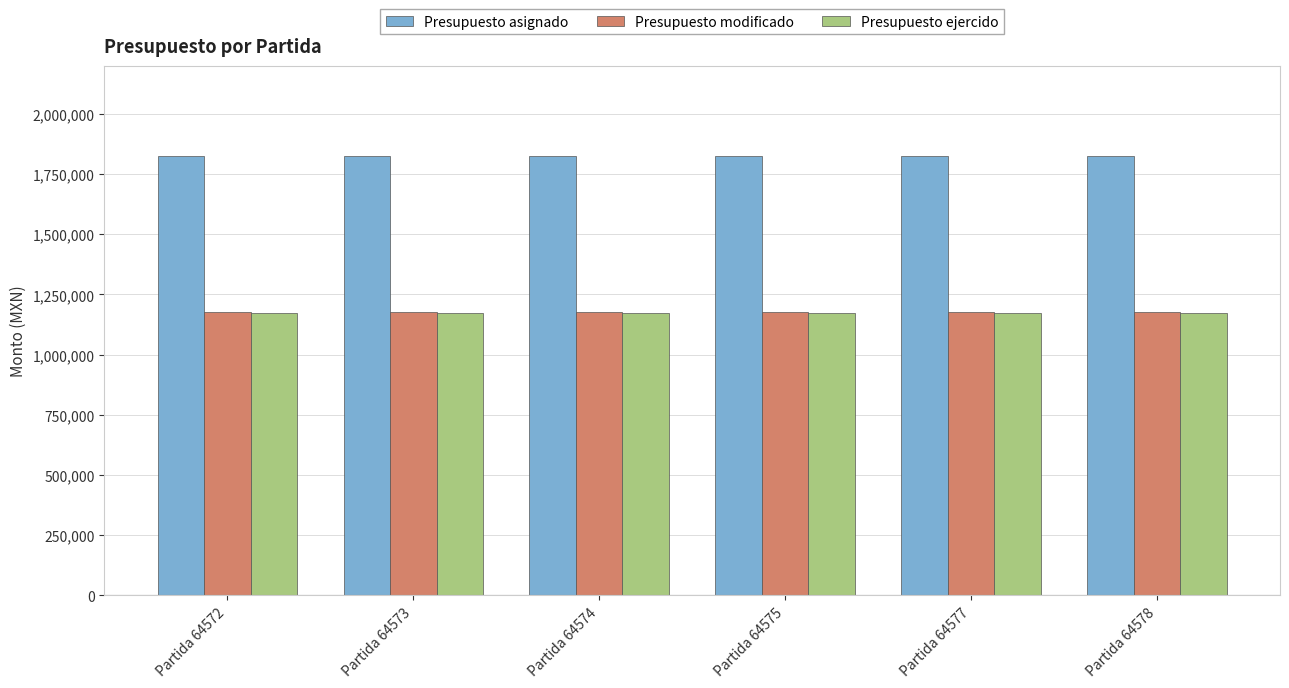

Reading right to left, extract all data points from this chart.

Presupuesto asignado: 1824795.9	1824795.9	1824795.9	1824795.9	1824795.9	1824795.9
Presupuesto modificado: 1175120.1	1175120.1	1175120.1	1175120.1	1175120.1	1175120.1
Presupuesto ejercido: 1174670.1	1174670.1	1174670.1	1174670.1	1174670.1	1174670.1